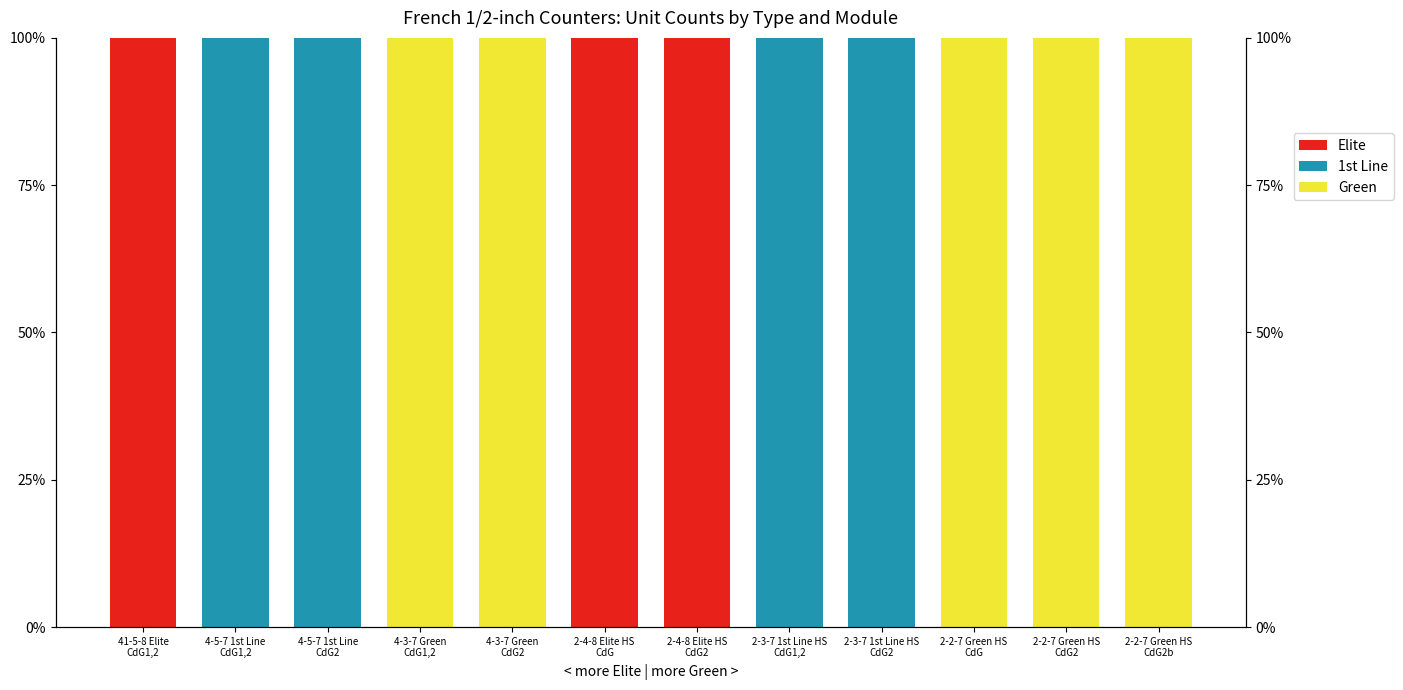

What is the difference between the maximum and minimum values in the 1st Line series?

100